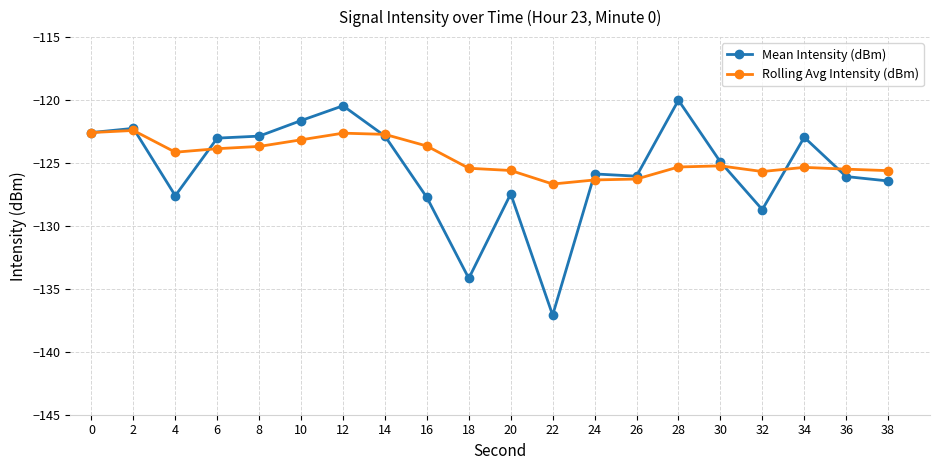

Rank the series by their average value, from lowest to highest.

Mean Intensity (dBm), Rolling Avg Intensity (dBm)